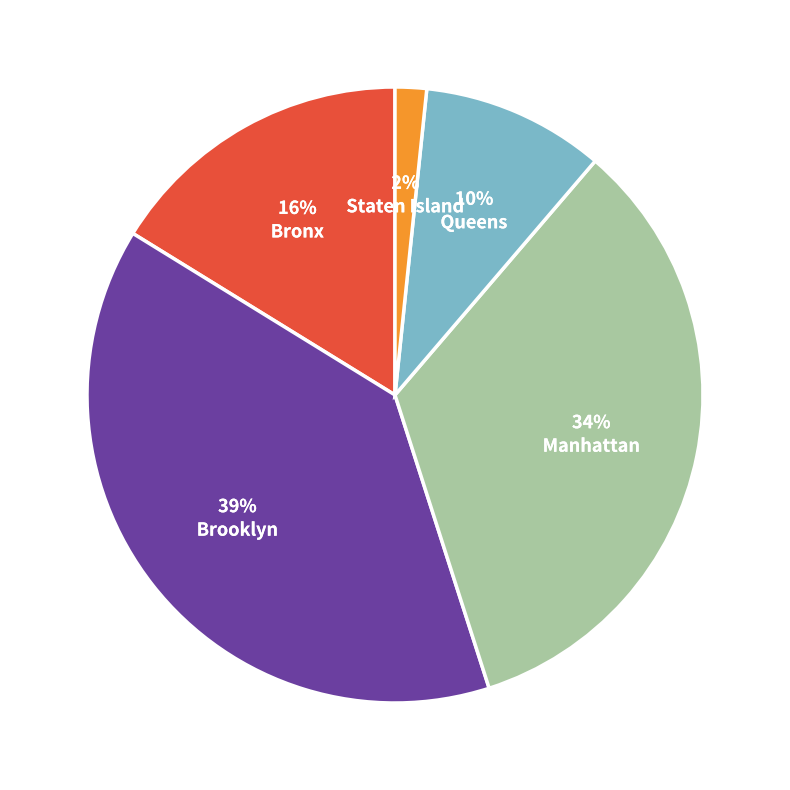

True or false: Manhattan accounts for 34% of the total.

True